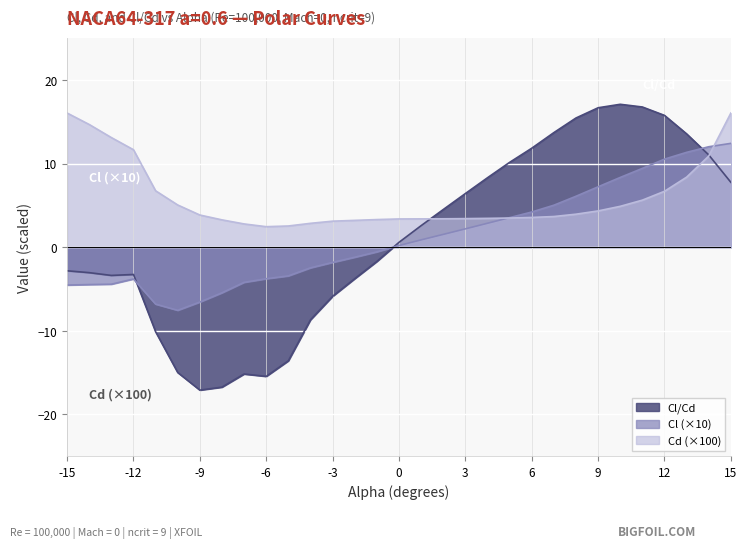

What is the total value across all series at 6?

19.6